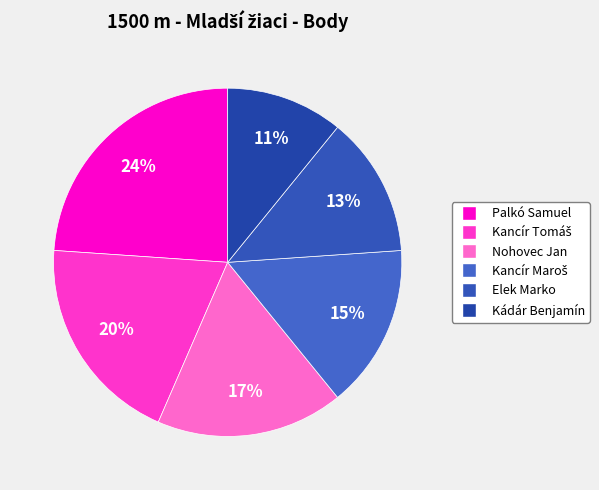

Is there any slice that represents more than half of the pie?

No